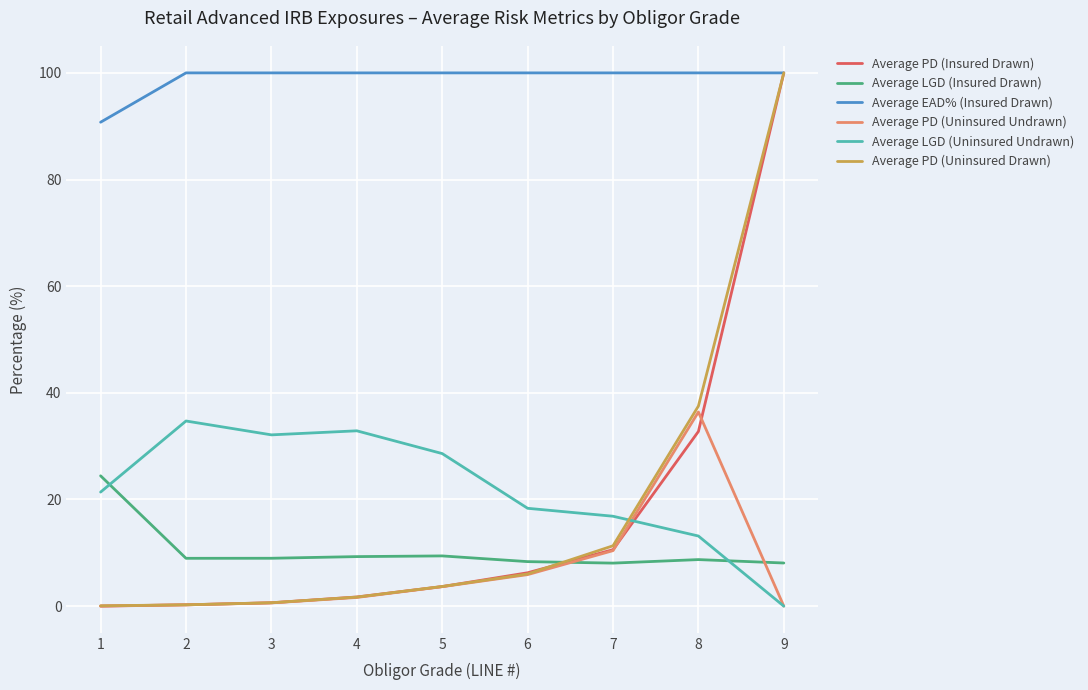

Which series has the largest range (max minus min)?

Average PD (Insured Drawn)